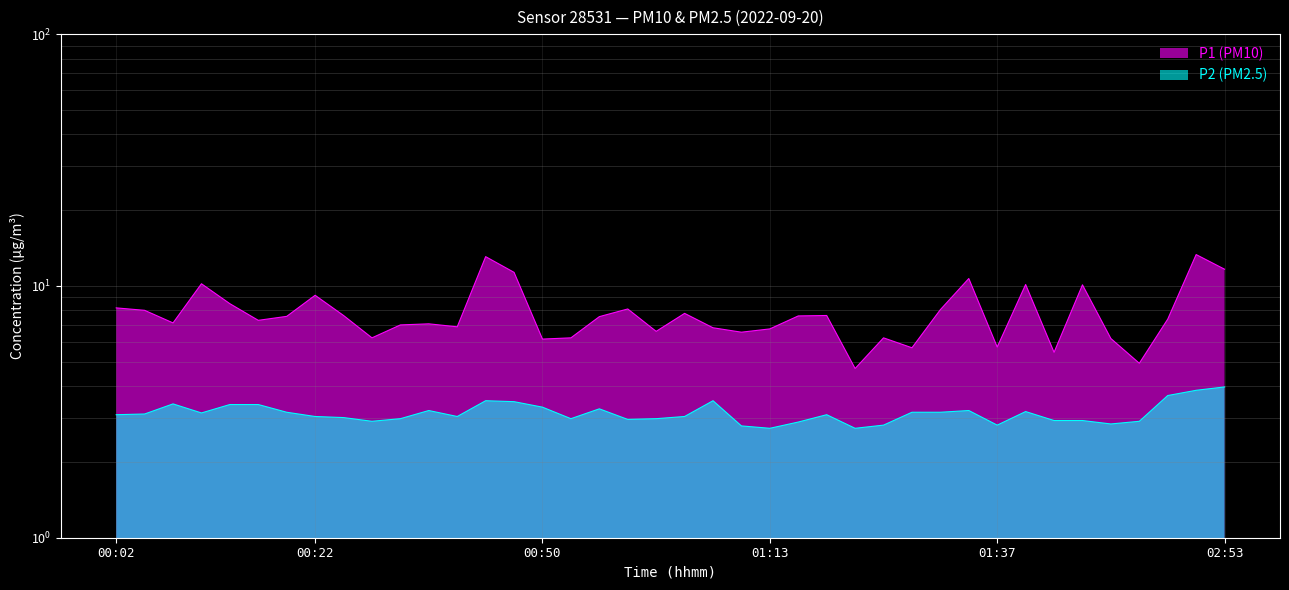

True or false: P2 (PM2.5) and P1 (PM10) intersect in this chart.

False